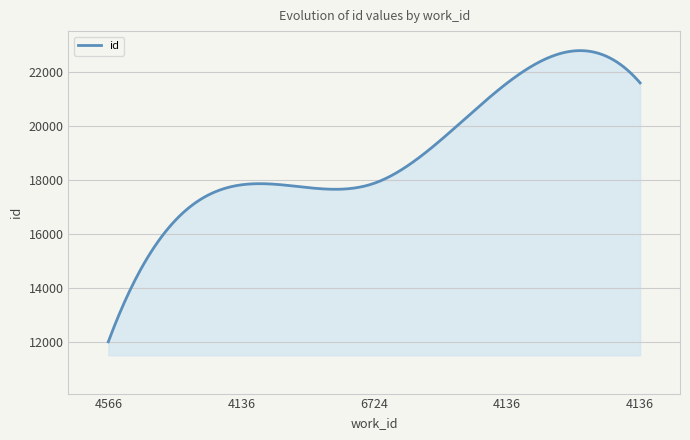

What is the greatest value displayed?

22811.7